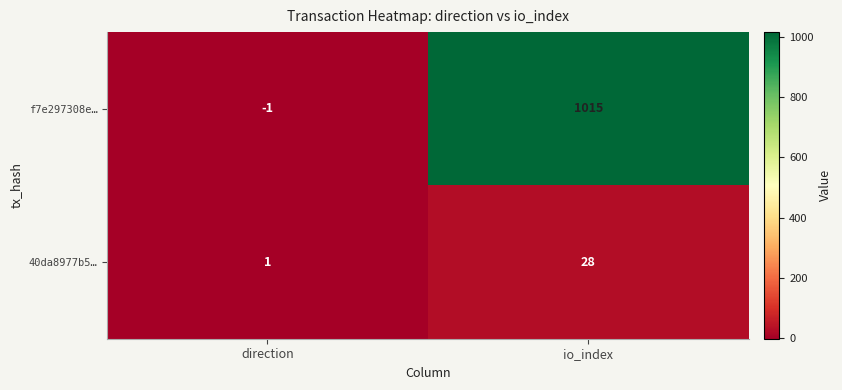

The value of f7e297308e… at io_index is 1015. True or false?

True